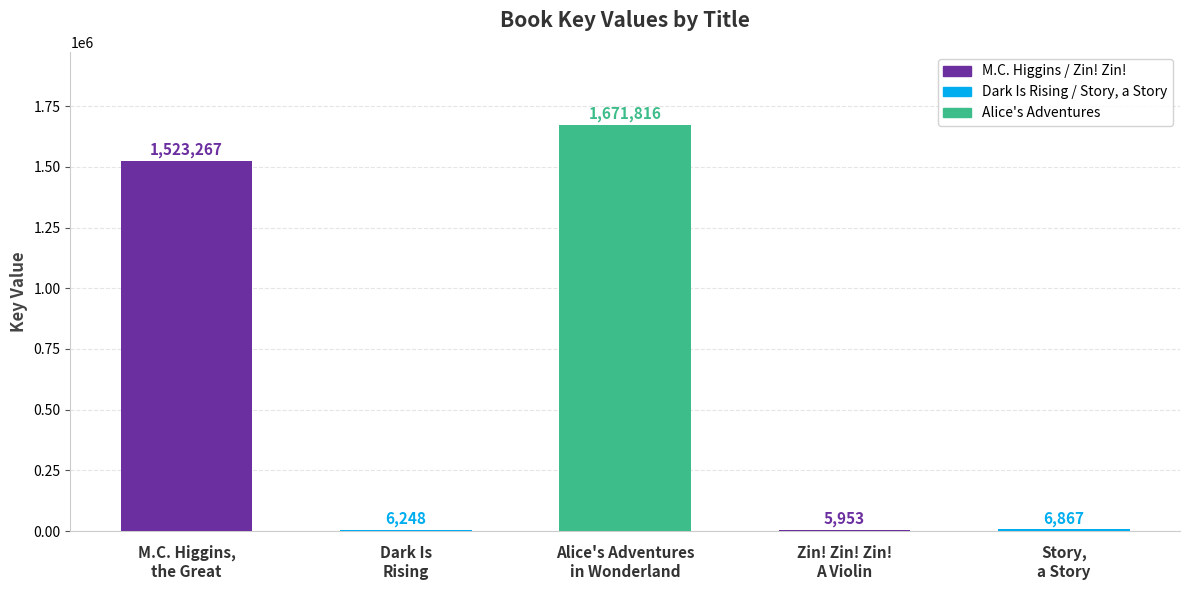

How many bars are there in total?

5